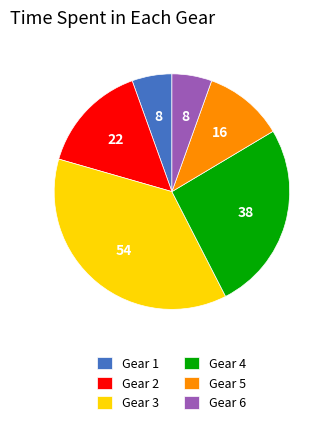

Combined, do Gear 4 and Gear 3 account for over 50%?

Yes